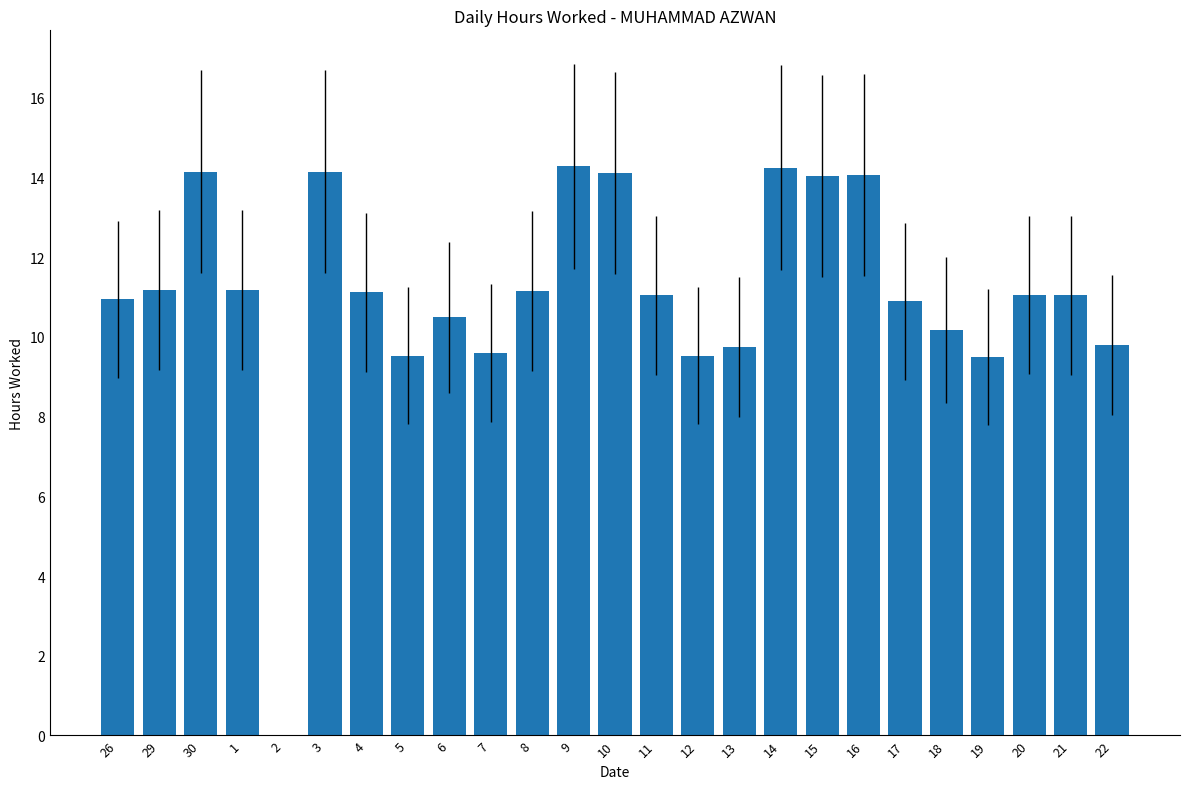

The chart shows a value of 11.0 at 21. True or false?

True